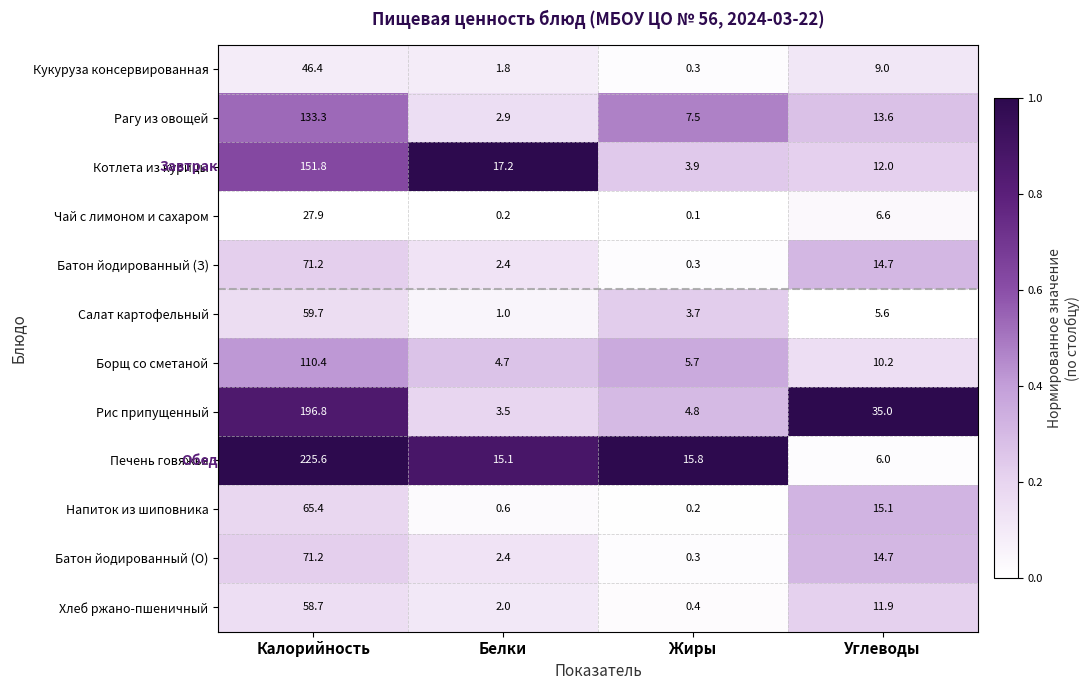

Read the Борщ со сметаной value at Жиры.

5.7